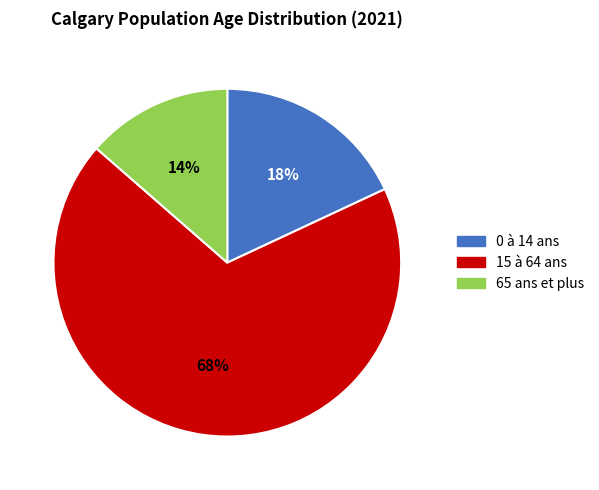

How many slices are in this pie chart?

3